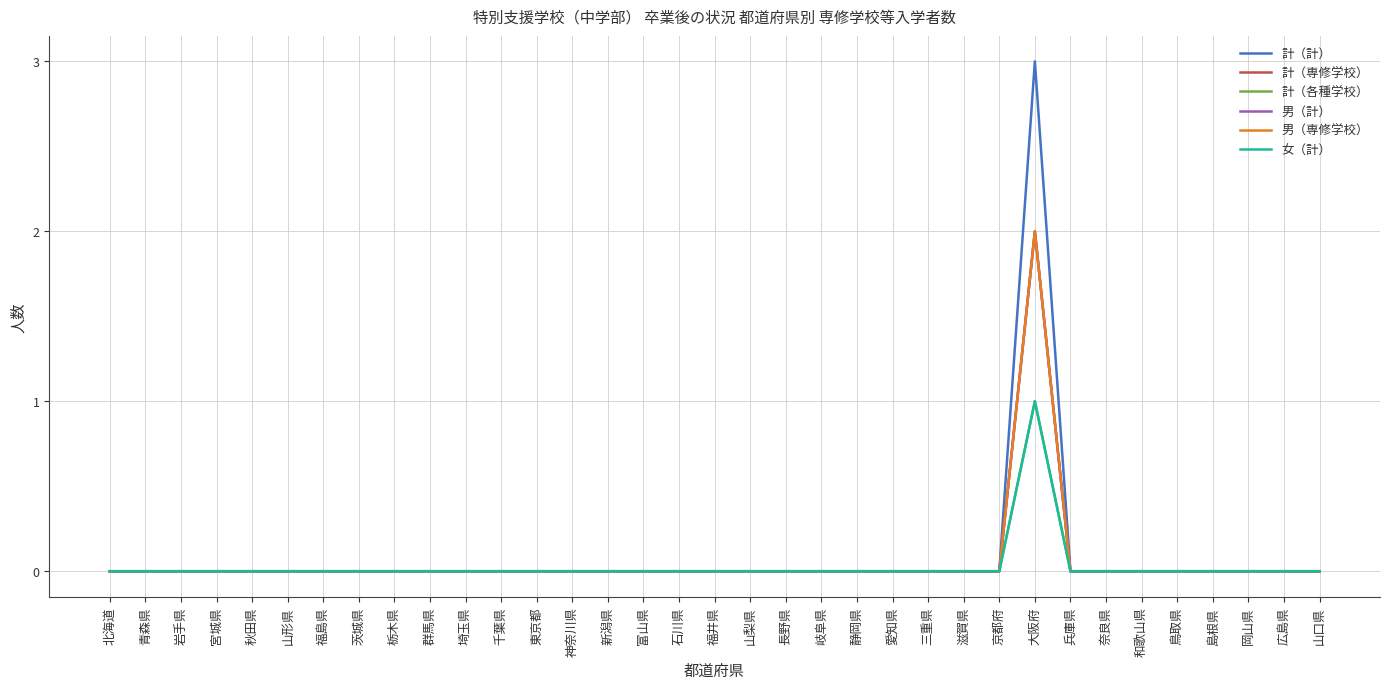

Which category has the lowest value in the 計（各種学校） series?

北海道